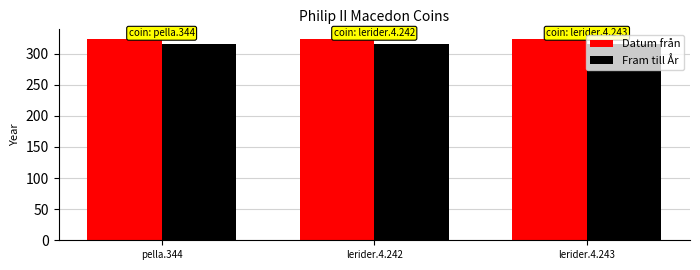

Which series has the largest total across all categories?

Datum från